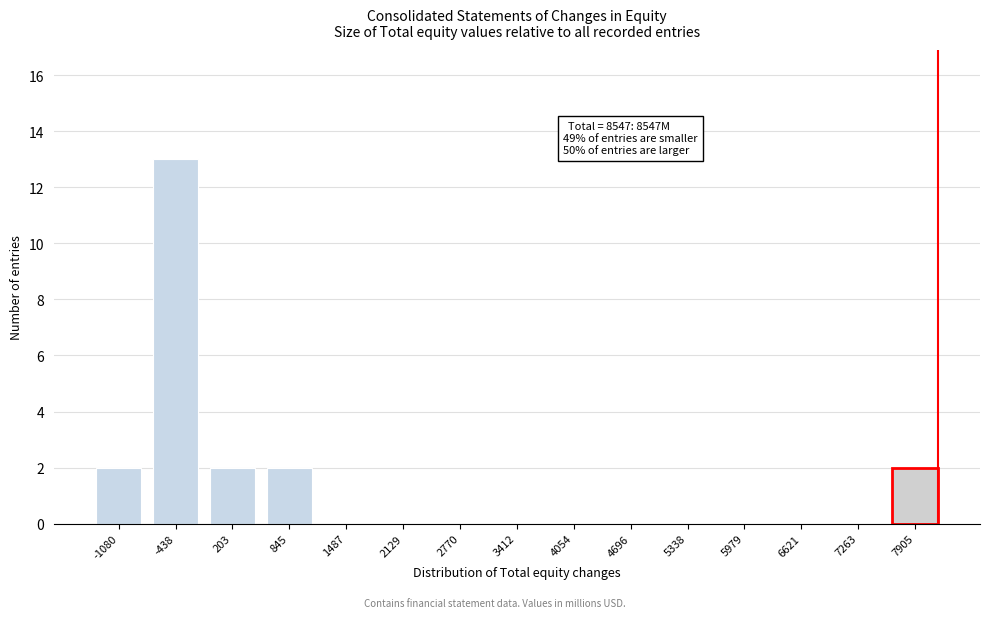

Reading left to right, list all the values displayed in this chart.

-1080=2	-438=13	203=2	845=2	1487=0	2129=0	2770=0	3412=0	4054=0	4696=0	5338=0	5979=0	6621=0	7263=0	7905=2